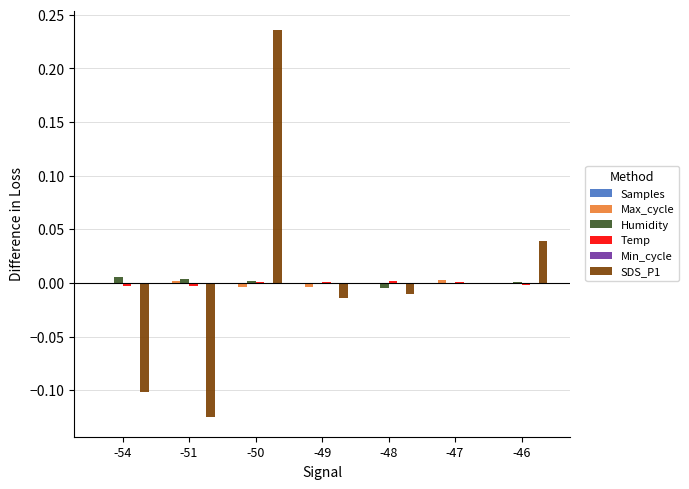

Are the bars horizontal?

No